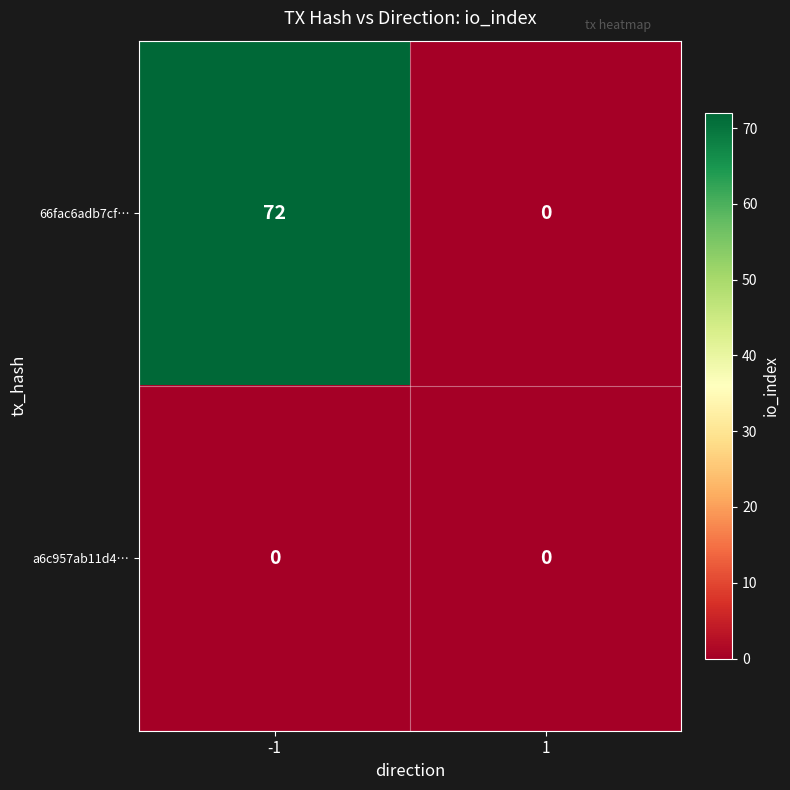

At how many categories does at least one series exceed 13?

1